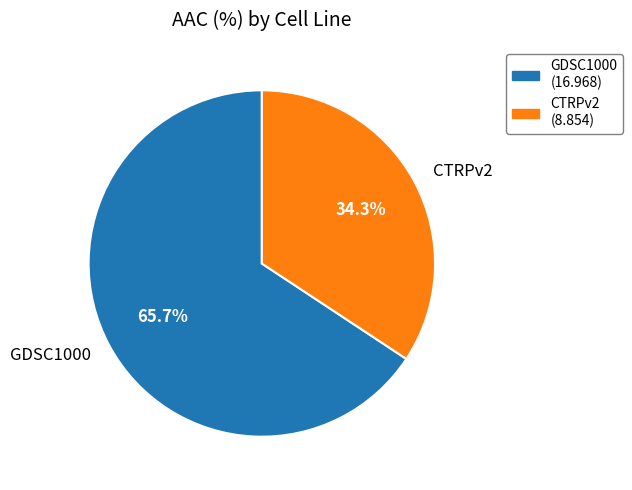

True or false: GDSC1000 accounts for 66% of the total.

True